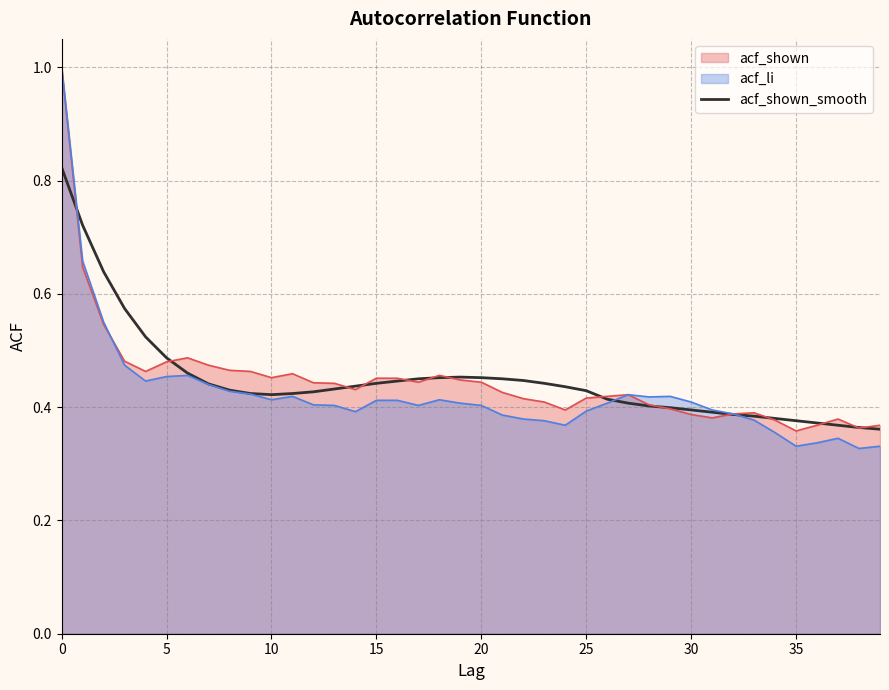

How many lines are shown in the chart?

3